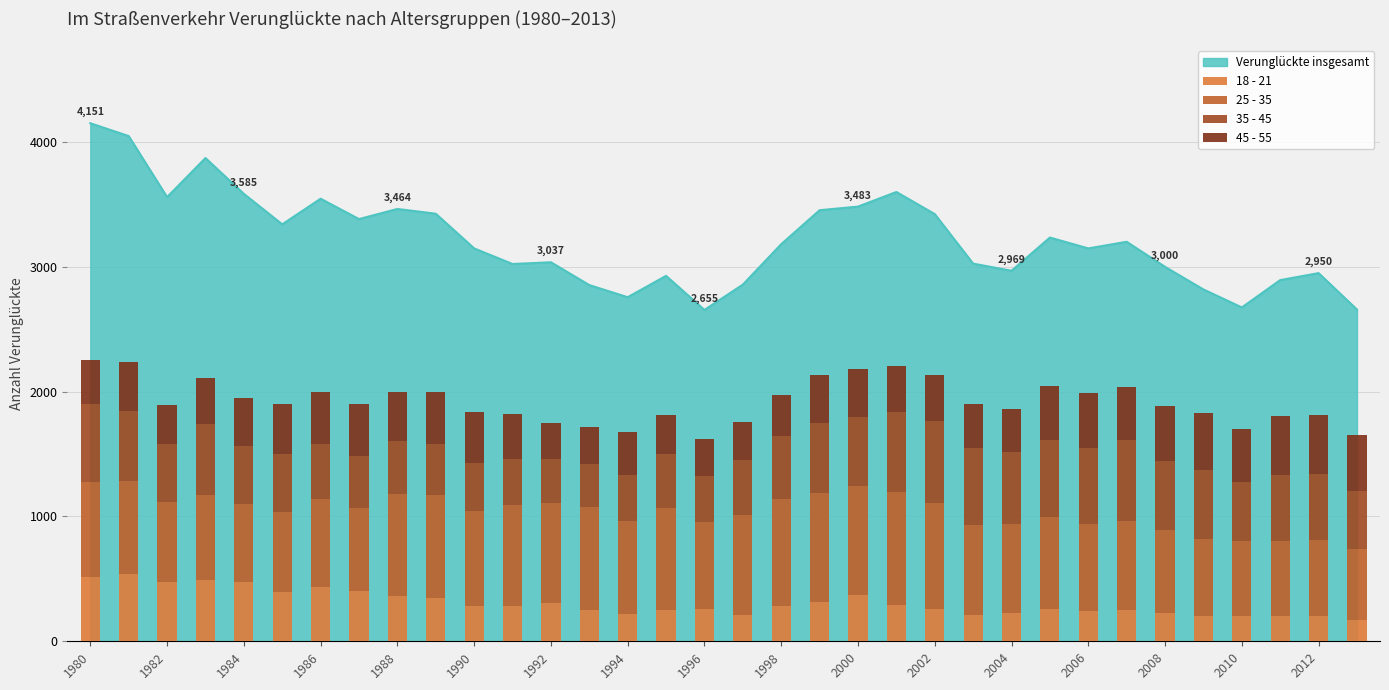

What is the difference between the maximum and minimum values in the 35 - 45 series?

315